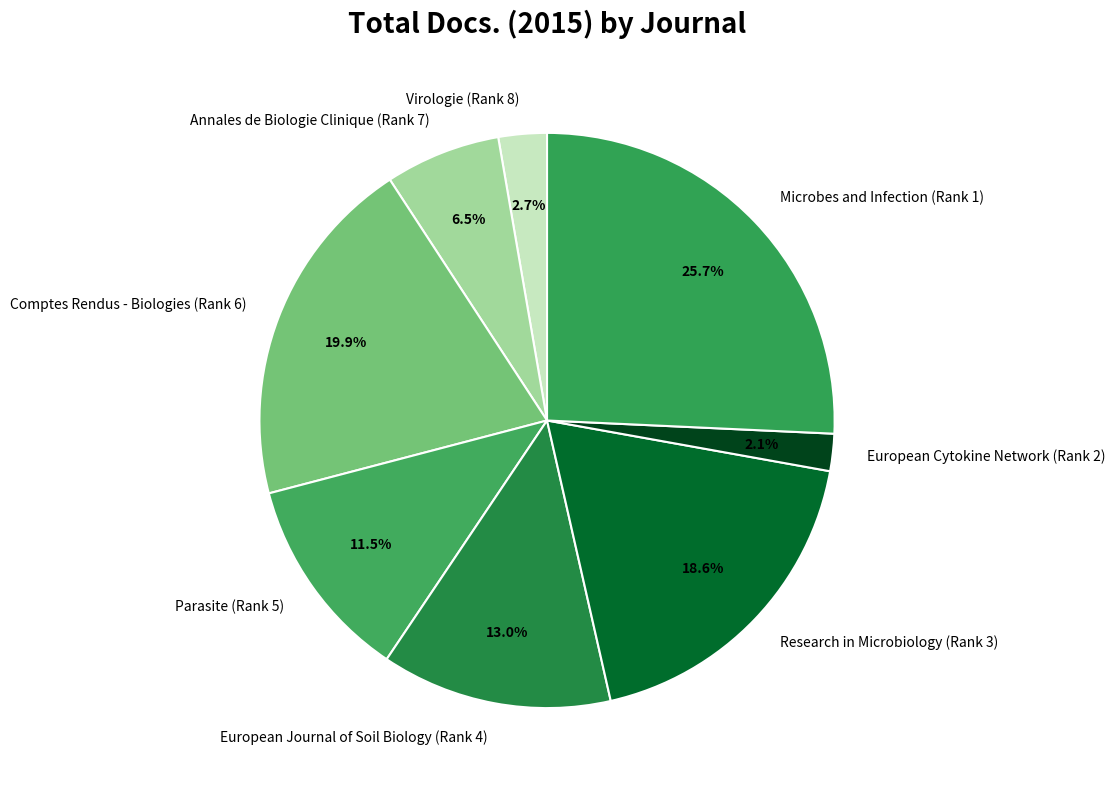

How many segments does this pie chart have?

8